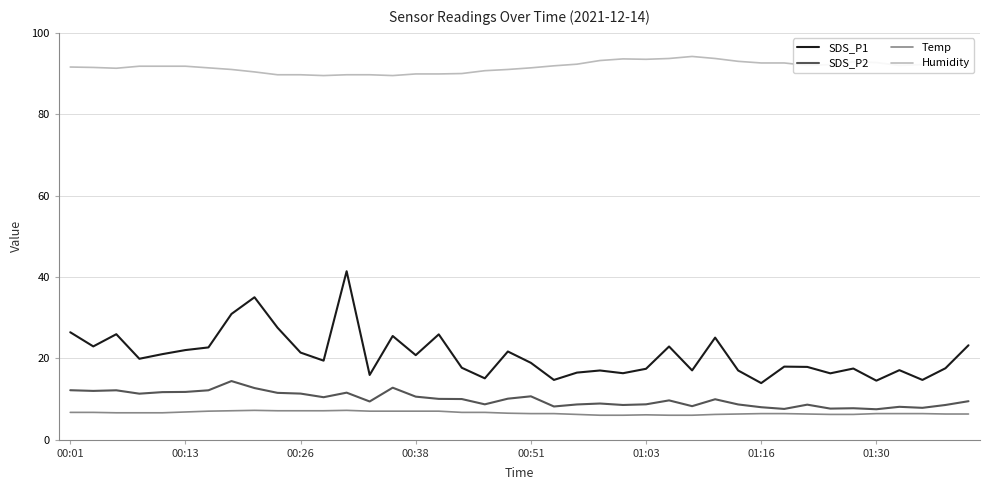

What is the maximum value for SDS_P2?

14.4